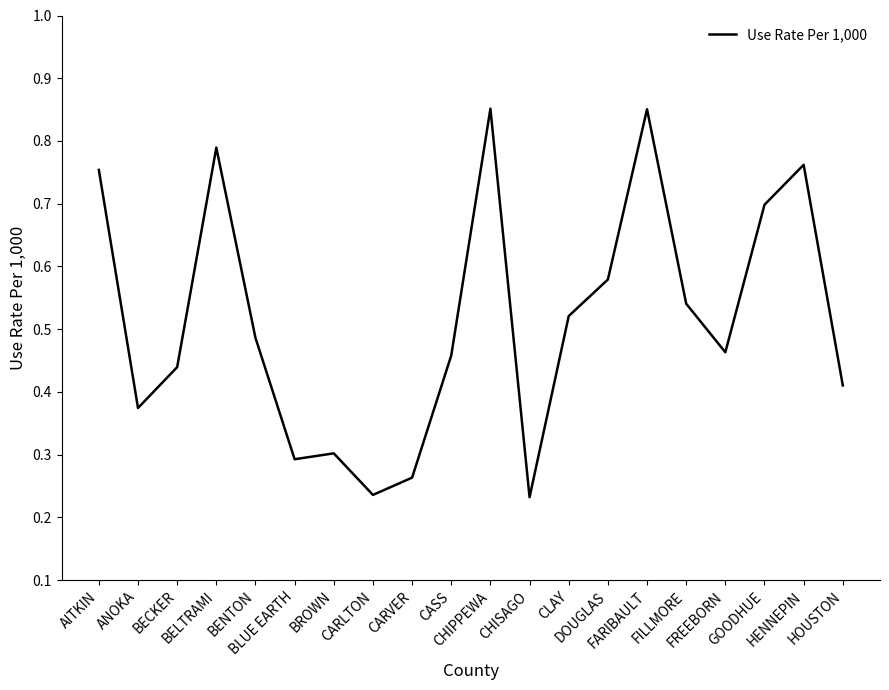

Reading left to right, list all the values displayed in this chart.

AITKIN=0.8	ANOKA=0.4	BECKER=0.4	BELTRAMI=0.8	BENTON=0.5	BLUE EARTH=0.3	BROWN=0.3	CARLTON=0.2	CARVER=0.3	CASS=0.5	CHIPPEWA=0.9	CHISAGO=0.2	CLAY=0.5	DOUGLAS=0.6	FARIBAULT=0.9	FILLMORE=0.5	FREEBORN=0.5	GOODHUE=0.7	HENNEPIN=0.8	HOUSTON=0.4